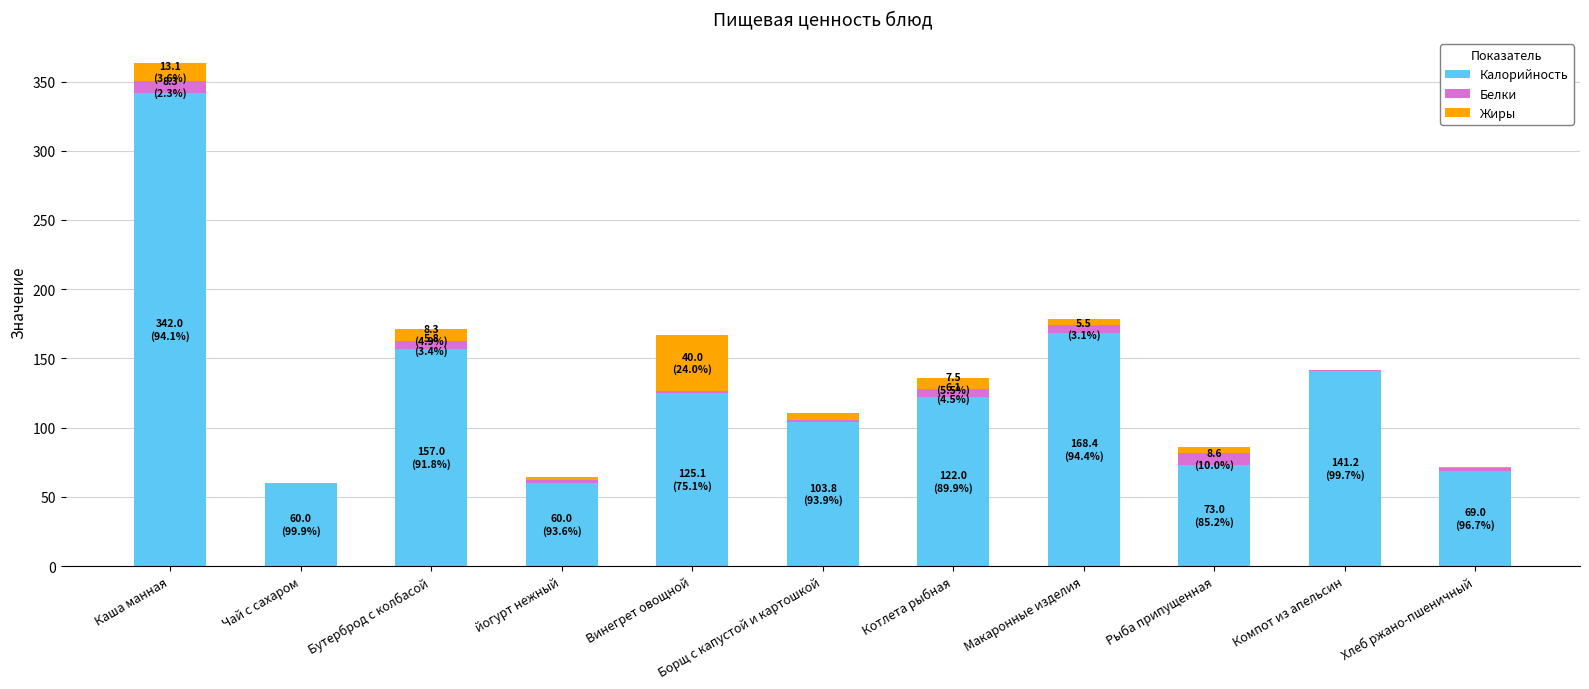

At which label does Калорийность reach its peak?

Каша манная